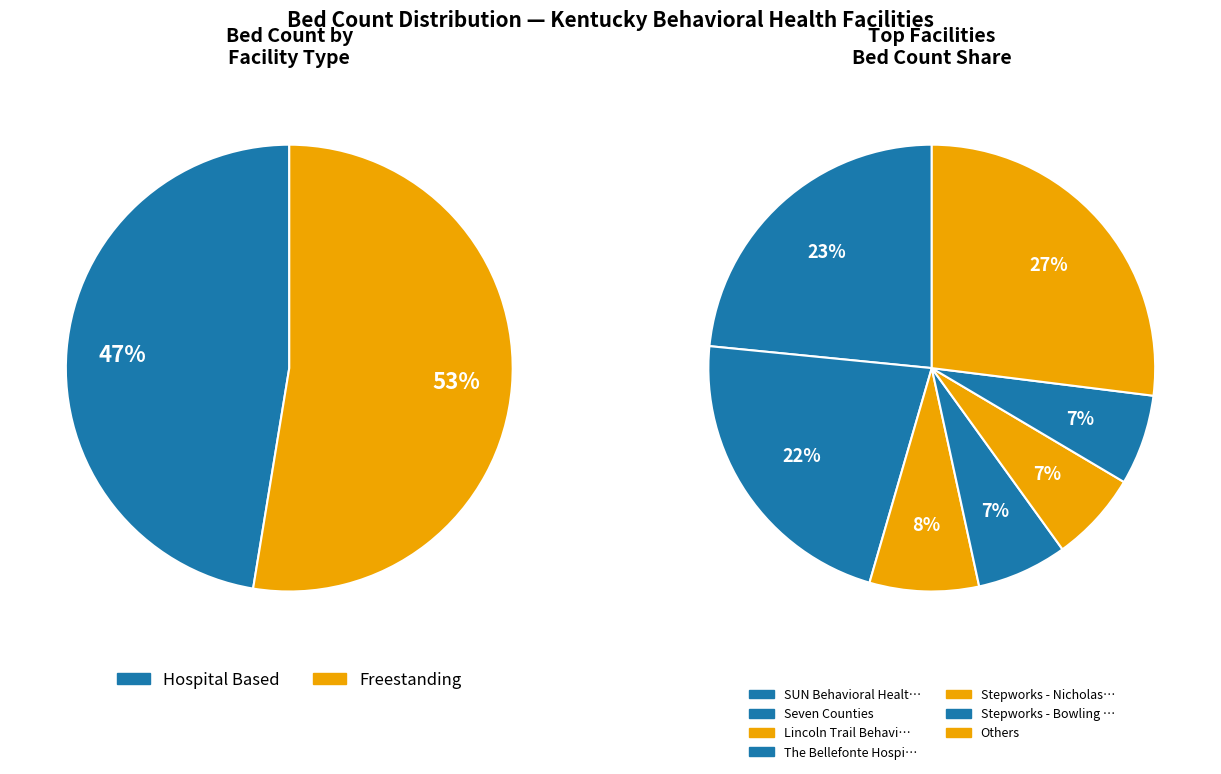

To the nearest percent, what is the difference between the largest and smallest slice percentages?

20%